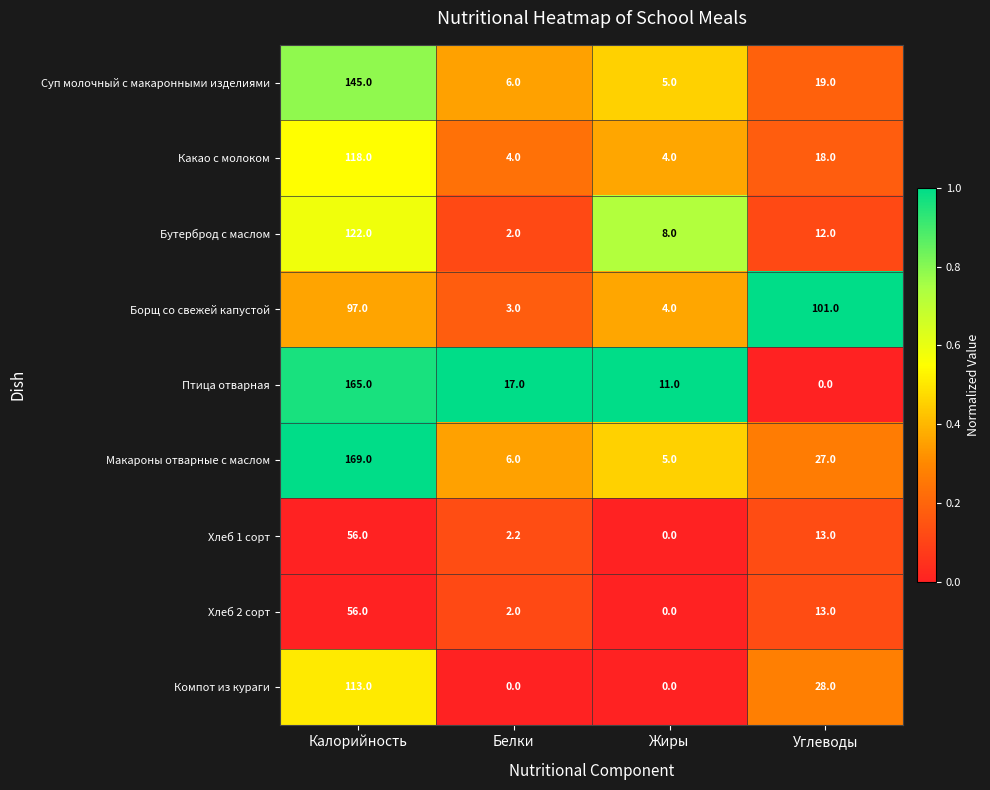

What is the maximum value shown in the chart?

169.0